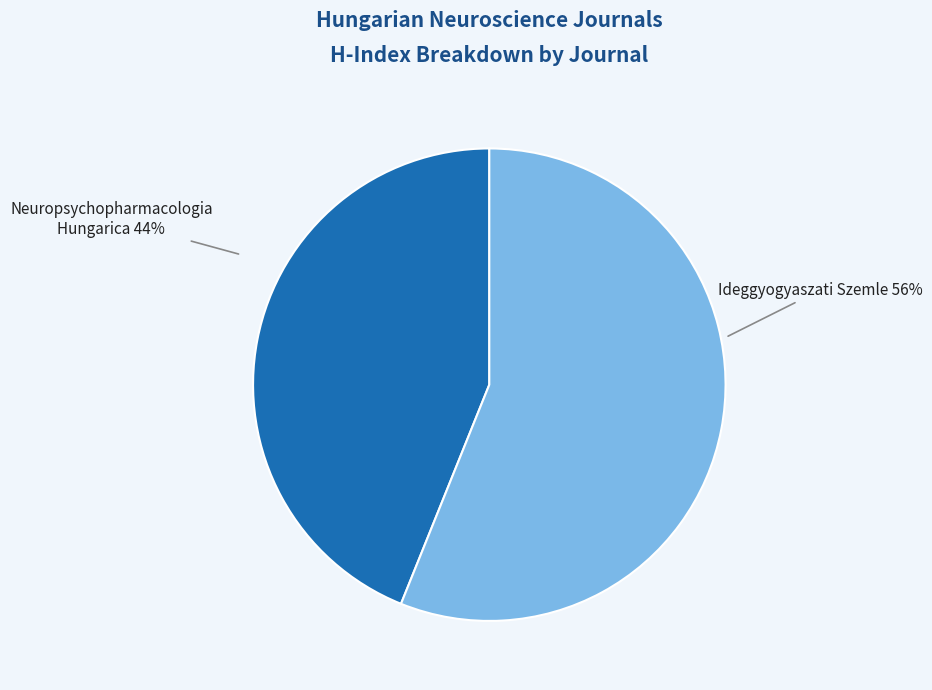

Combined, do Ideggyogyaszati Szemle and Neuropsychopharmacologia Hungarica account for over 50%?

Yes